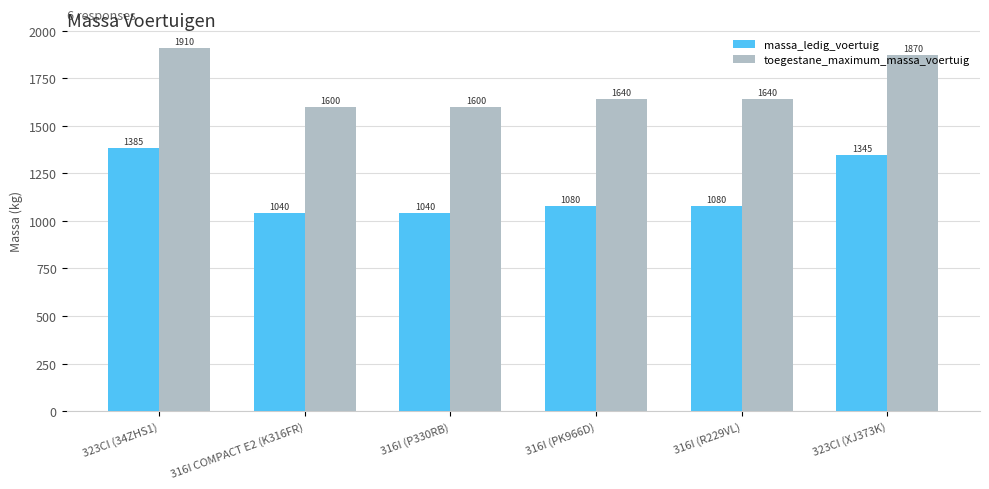

What position from the left is 316I (R229VL)?

5